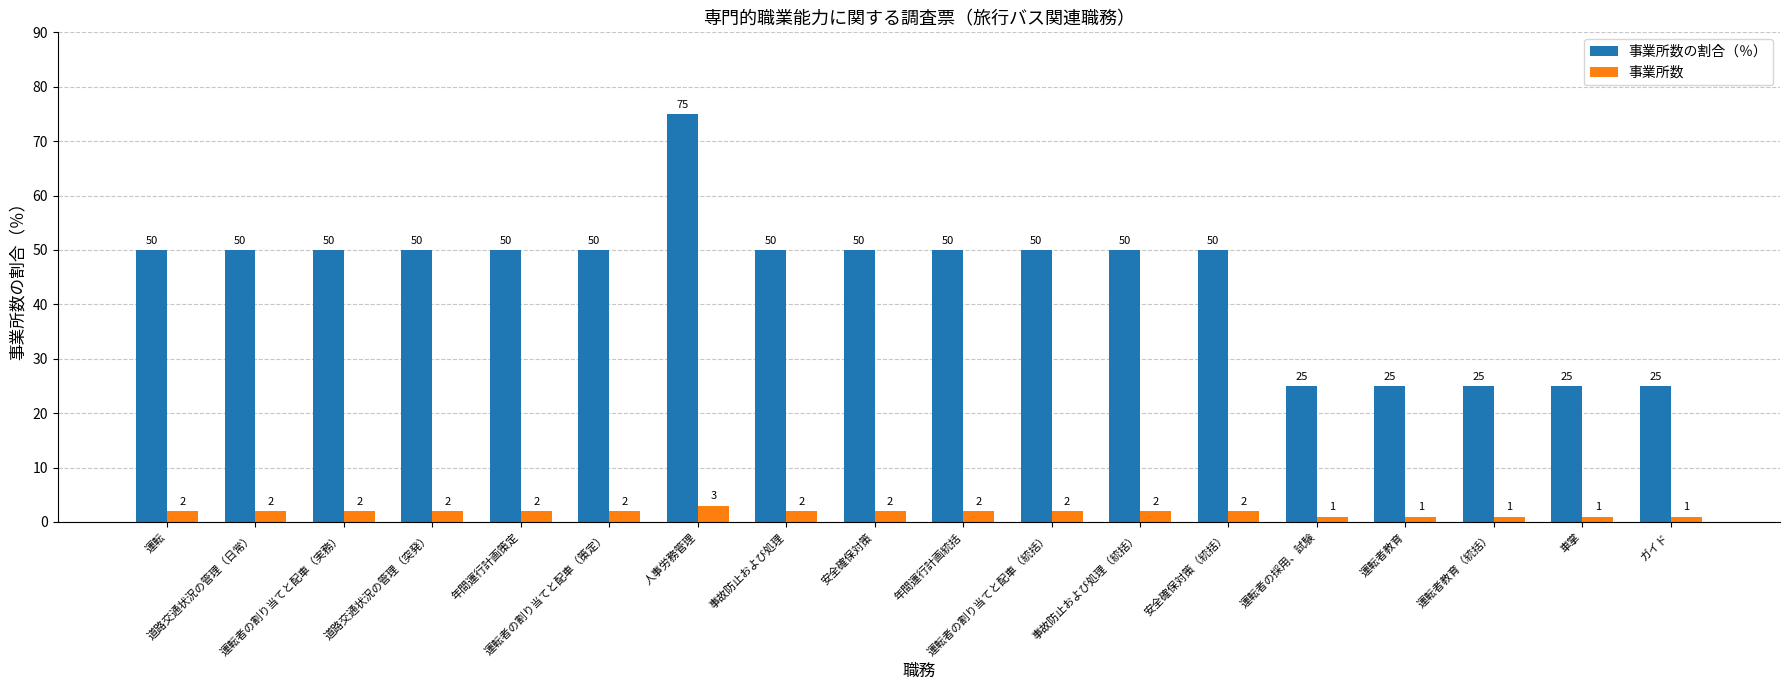

Which series has the widest spread of values?

事業所数の割合（％）